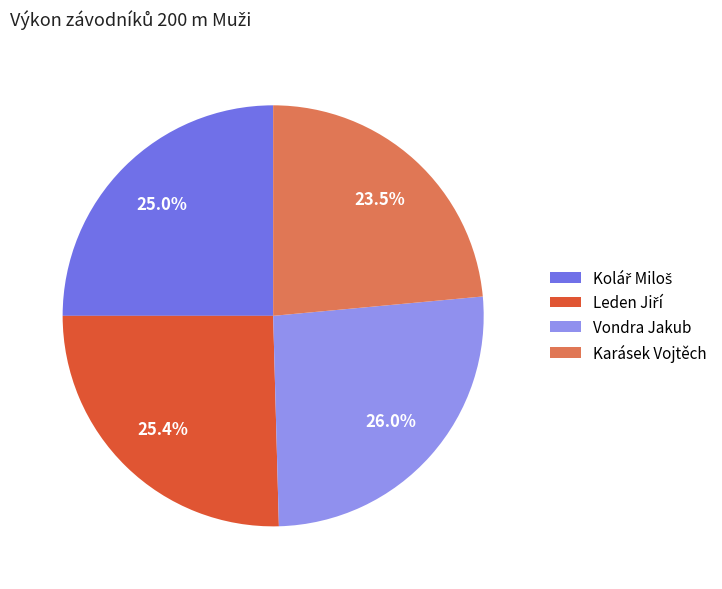

What is the smallest slice in the pie chart?

Karásek Vojtěch